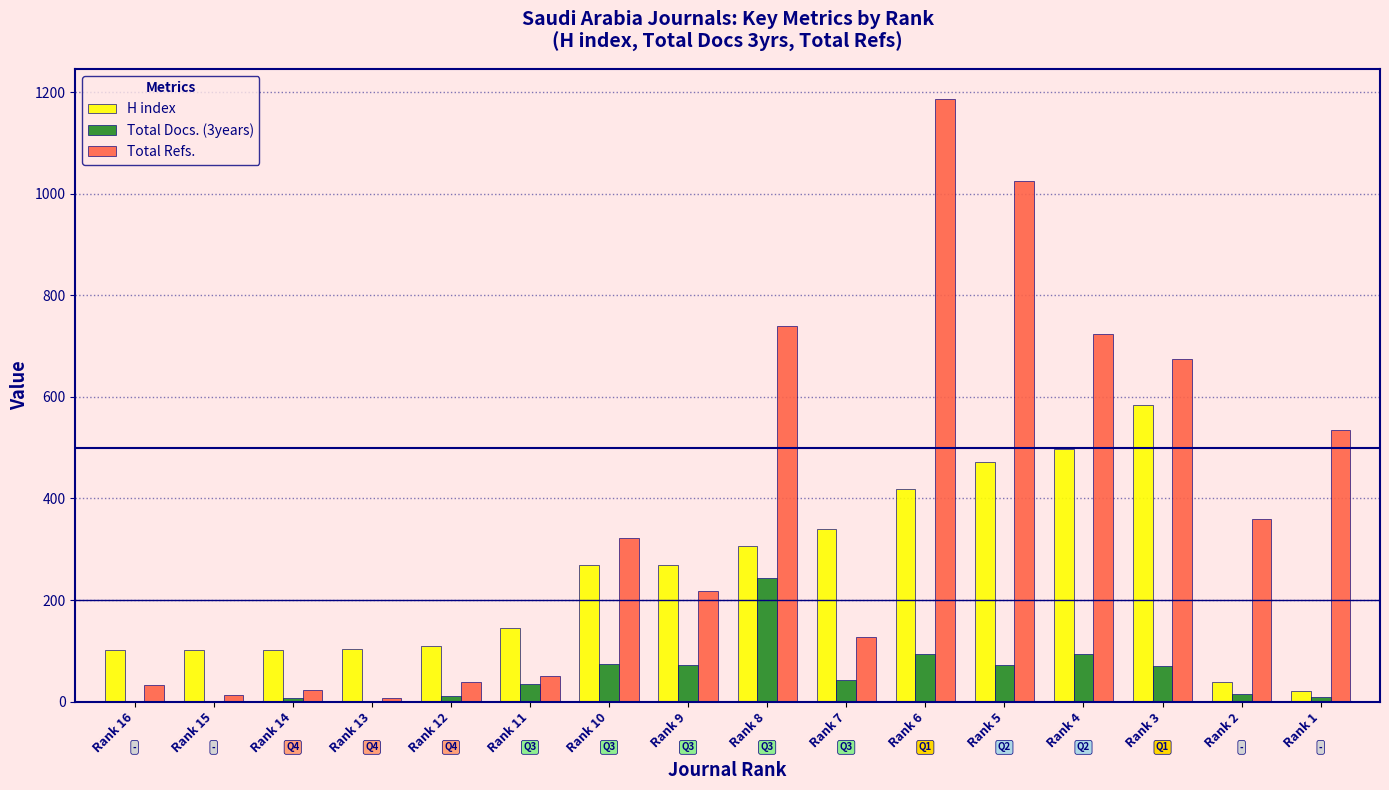

Where is H index nearest to the value 303?

Rank 8